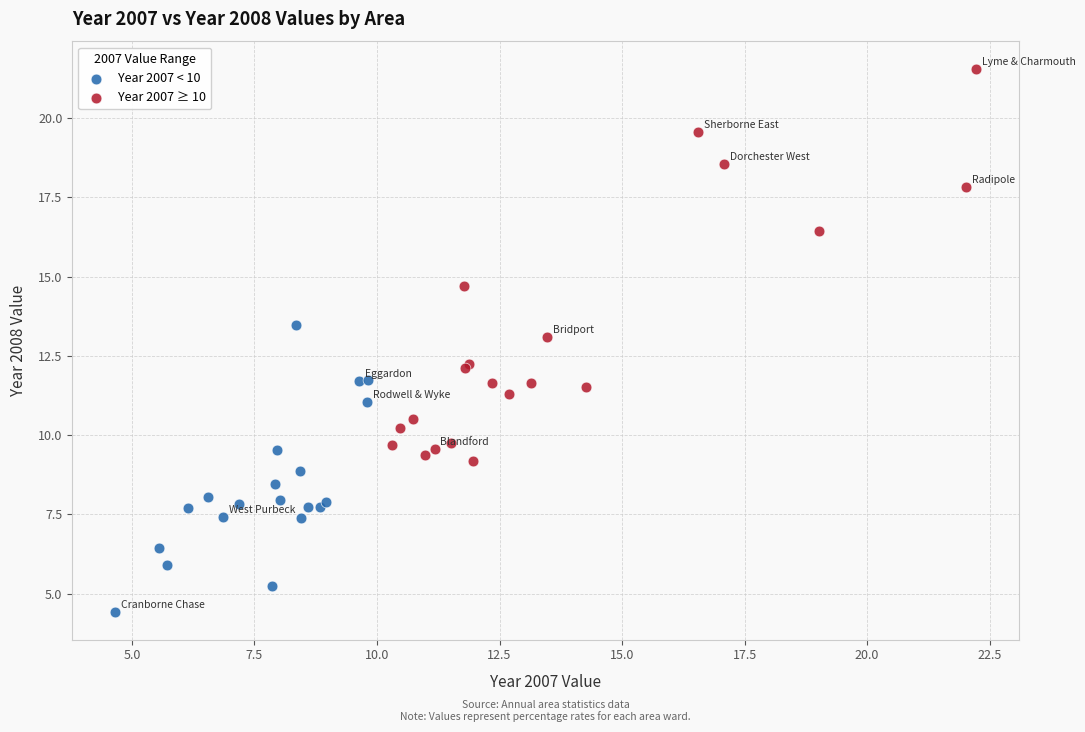

Which series contains the highest Y value?

Year 2007 ≥ 10